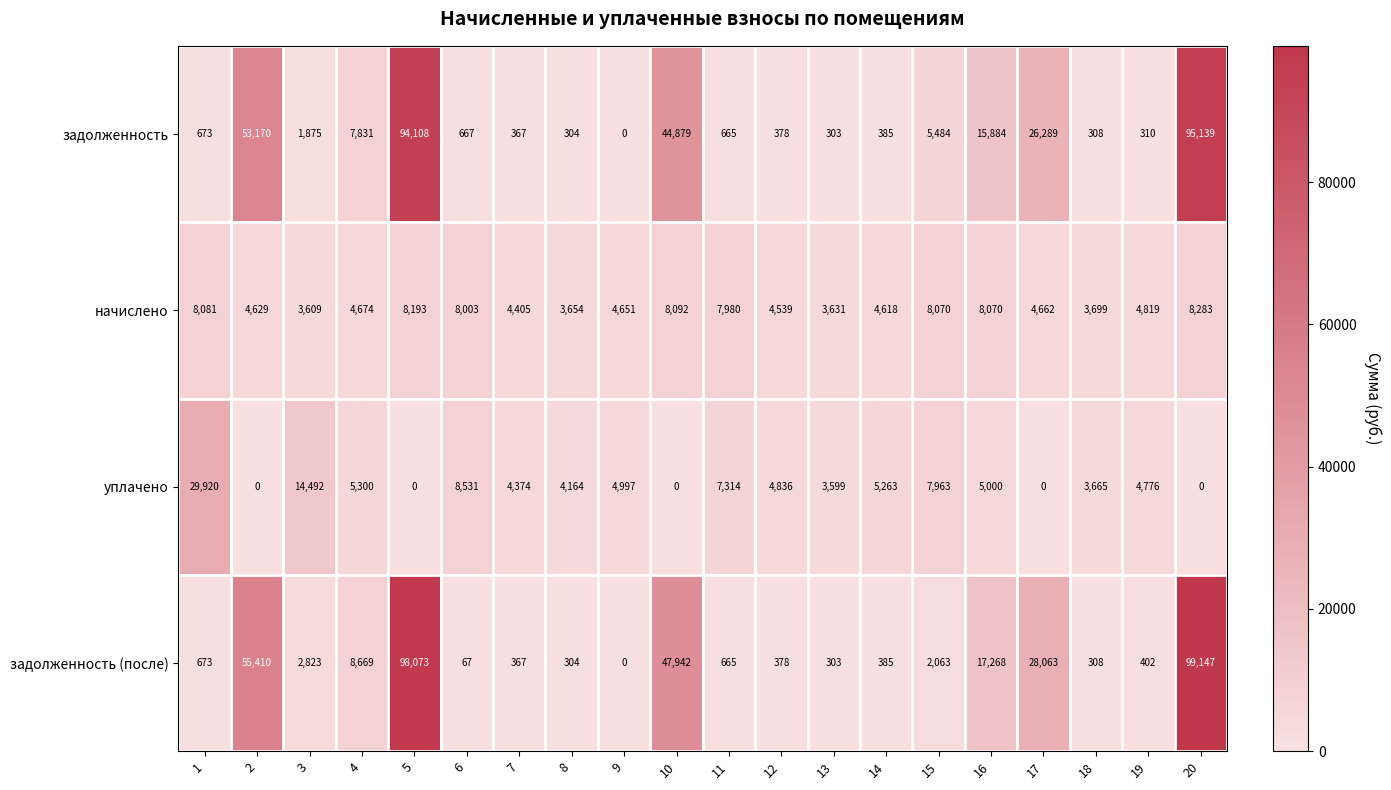

Is it true that начислено equals 5174 at 15?

False